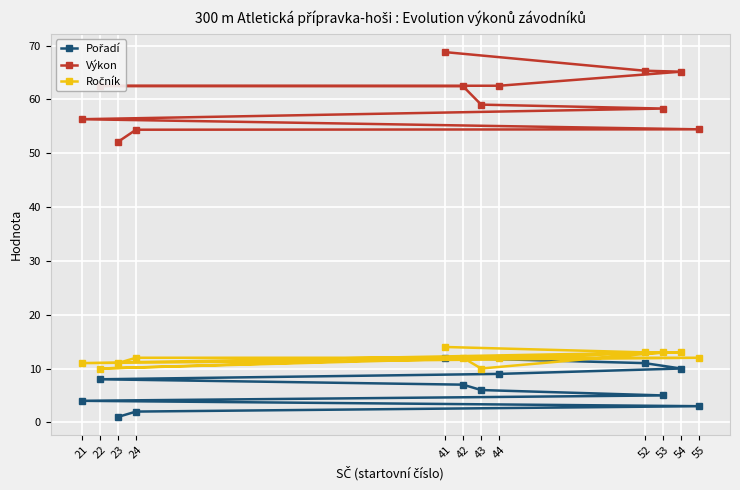

Rank the series by their maximum value, from highest to lowest.

Výkon, Ročník, Pořadí